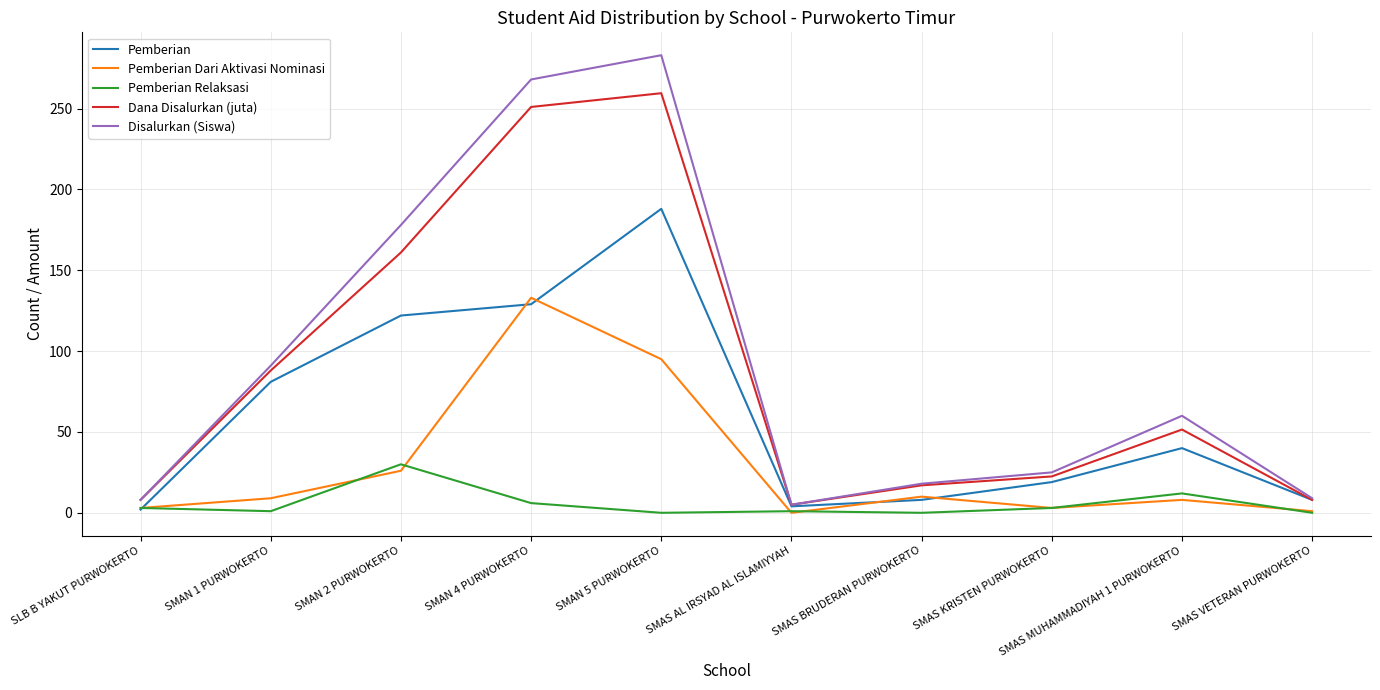

True or false: Pemberian Dari Aktivasi Nominasi and Pemberian Relaksasi intersect in this chart.

True